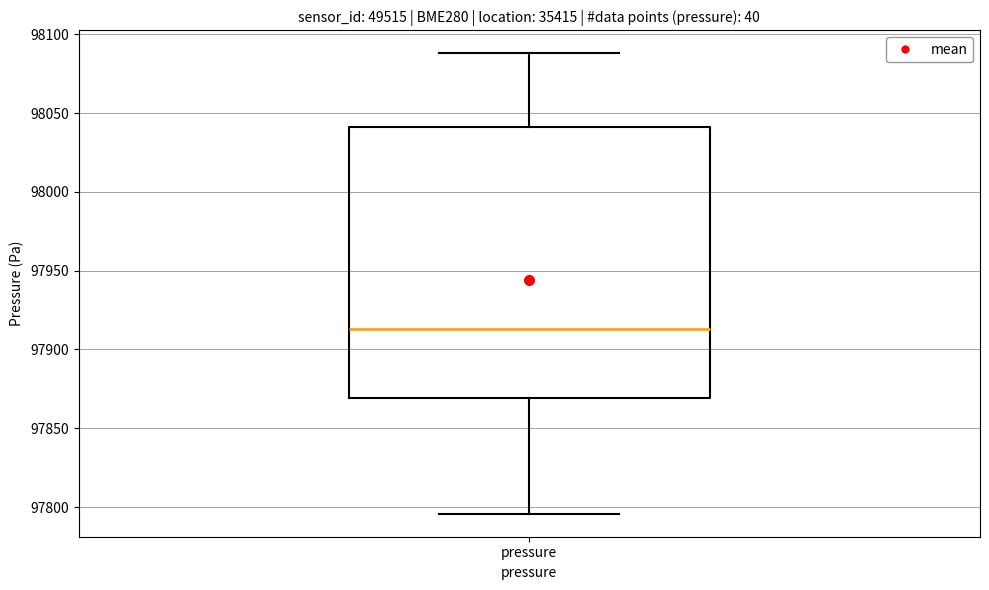

Transcribe this box plot: give where the median line is, the range the box spans, and where the two whiskers end, as read against the y-axis. The values are not printed on the chart, so give them approximately, as read against the axis.

median 97915, box 97870 to 98040, whiskers 97795 to 98090